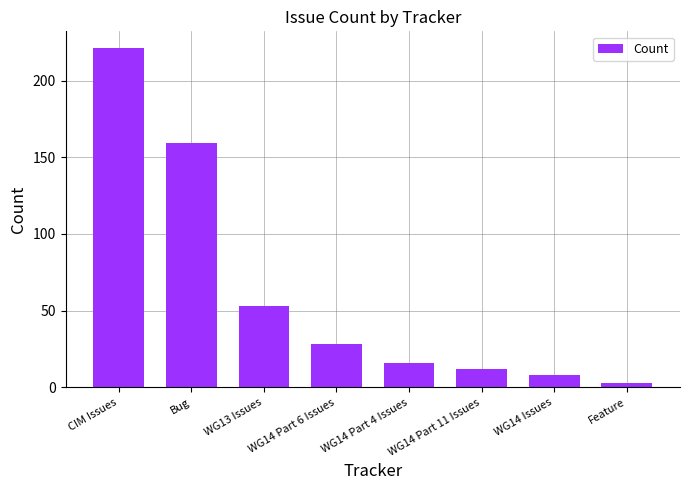

What is the value of the 2nd bar from the left?

159